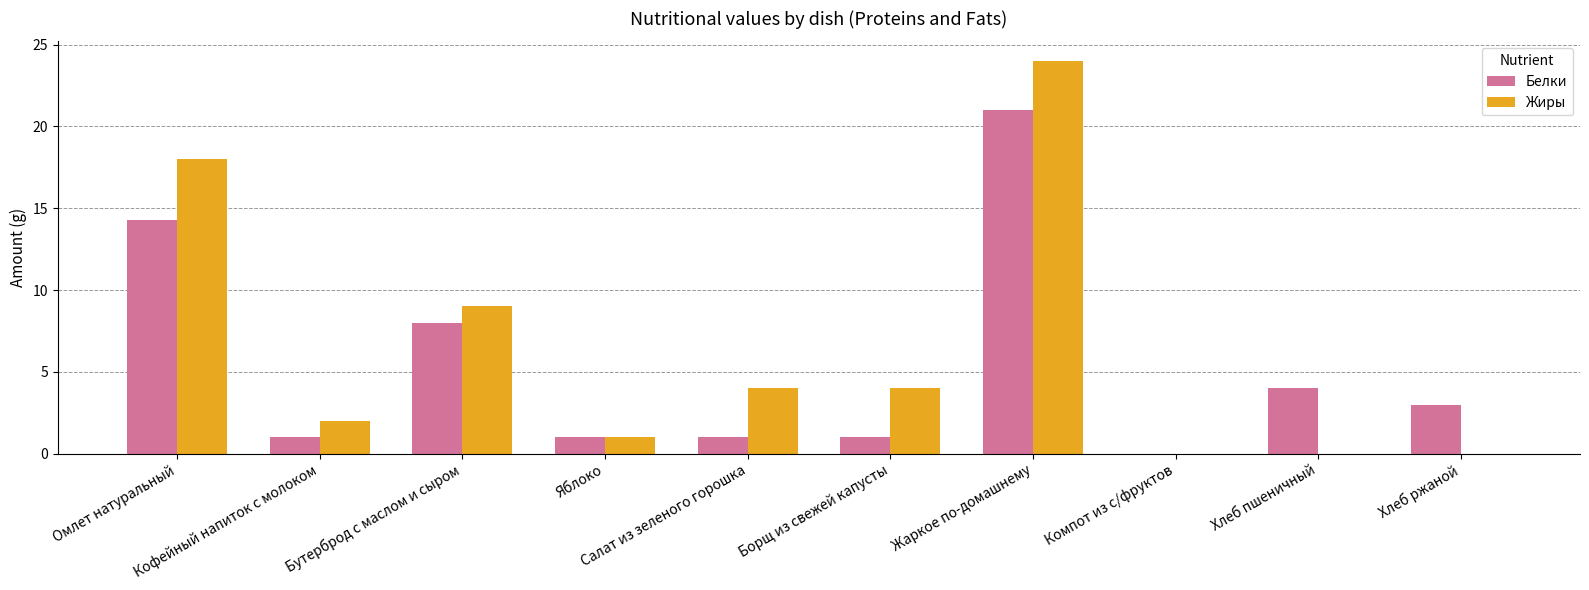

What is the total value across all series at Кофейный напиток с молоком?

3.0